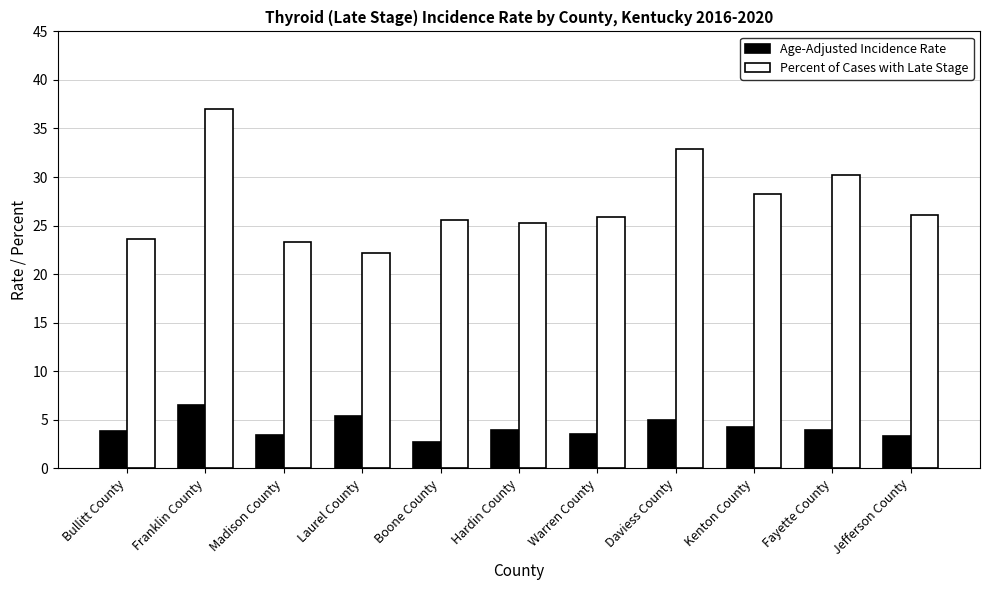

What is the difference between the highest and lowest values at Kenton County?

24.0